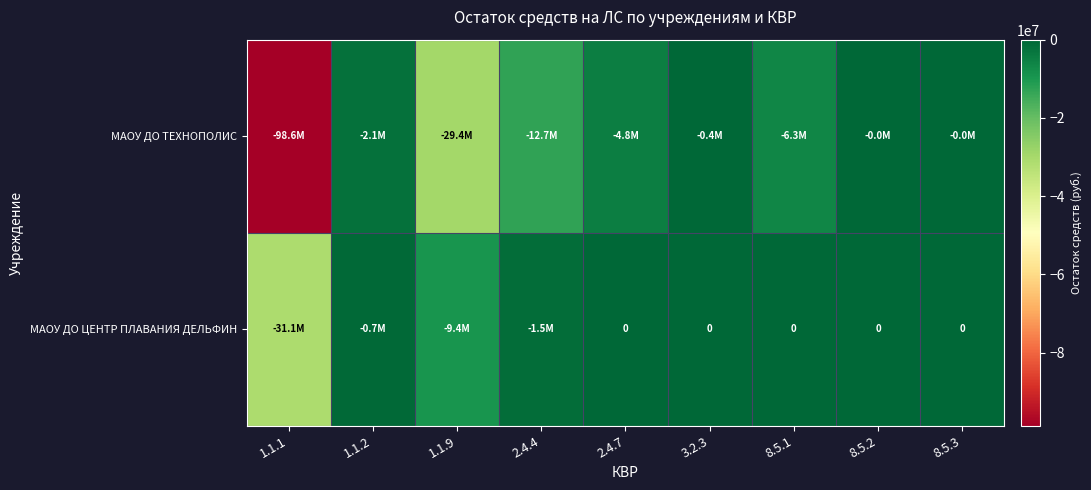

What is the difference between the maximum and minimum values in the МАОУ ДО ЦЕНТР ПЛАВАНИЯ ДЕЛЬФИН series?

31112751.1